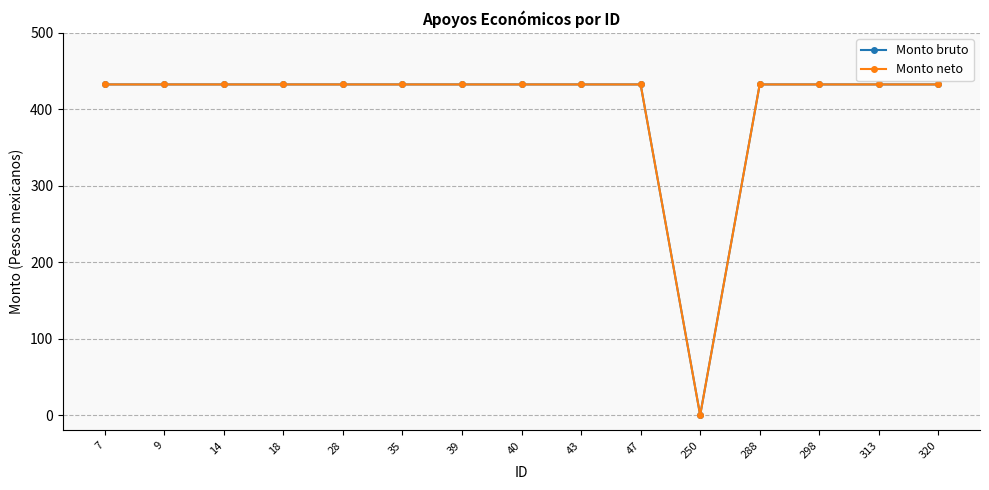

What is the highest value of the Monto neto series?

432.5